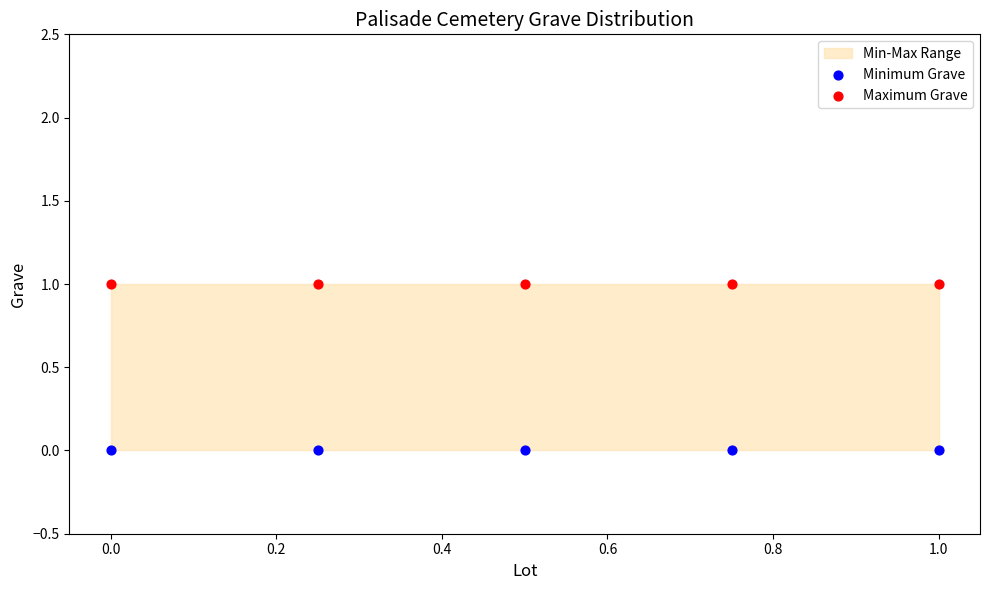

Which series reaches the minimum Y coordinate?

Minimum Grave